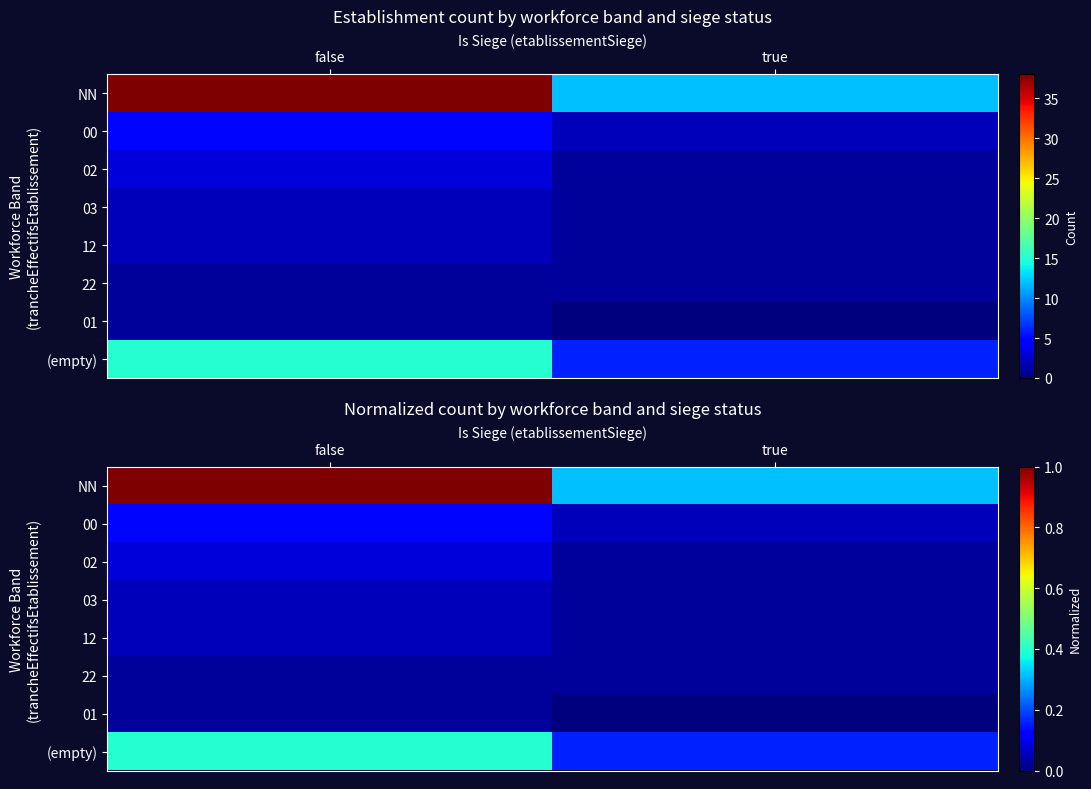

Which series has the largest range (max minus min)?

NN